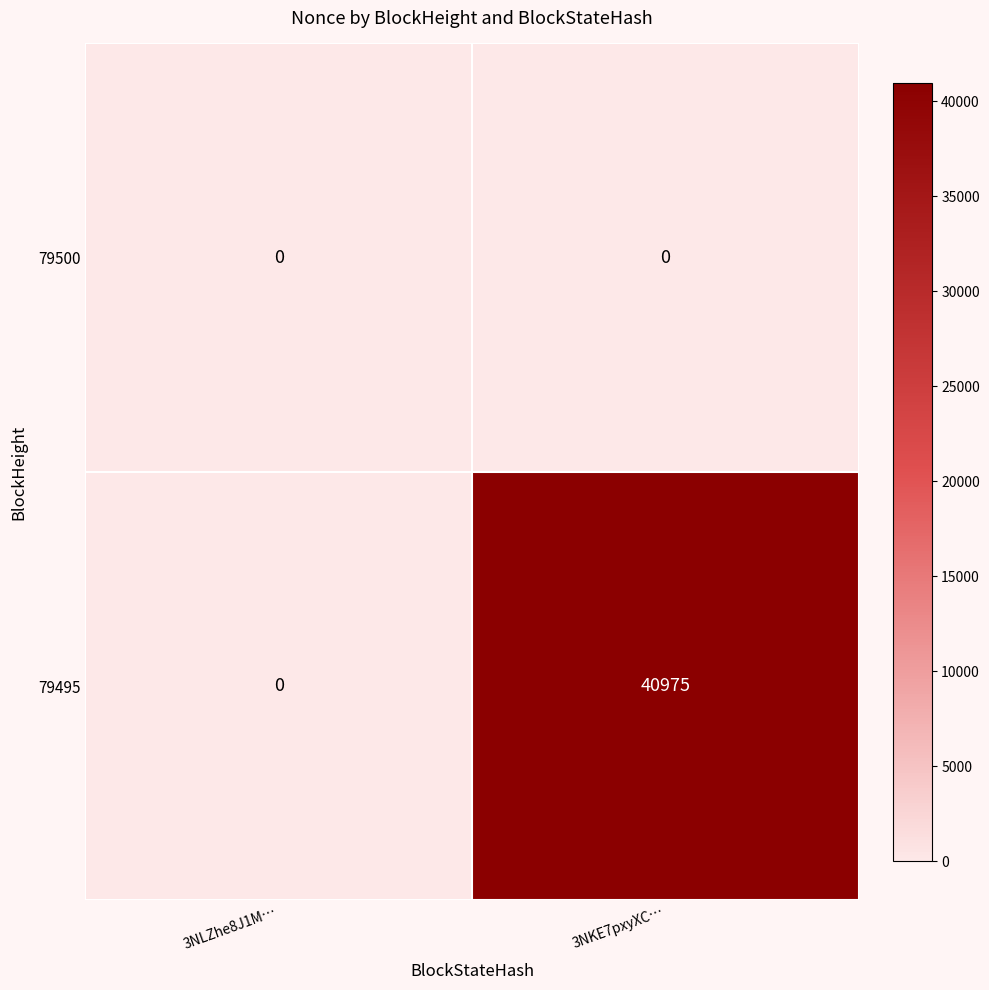

List the series in order of their overall mean, highest first.

79495, 79500